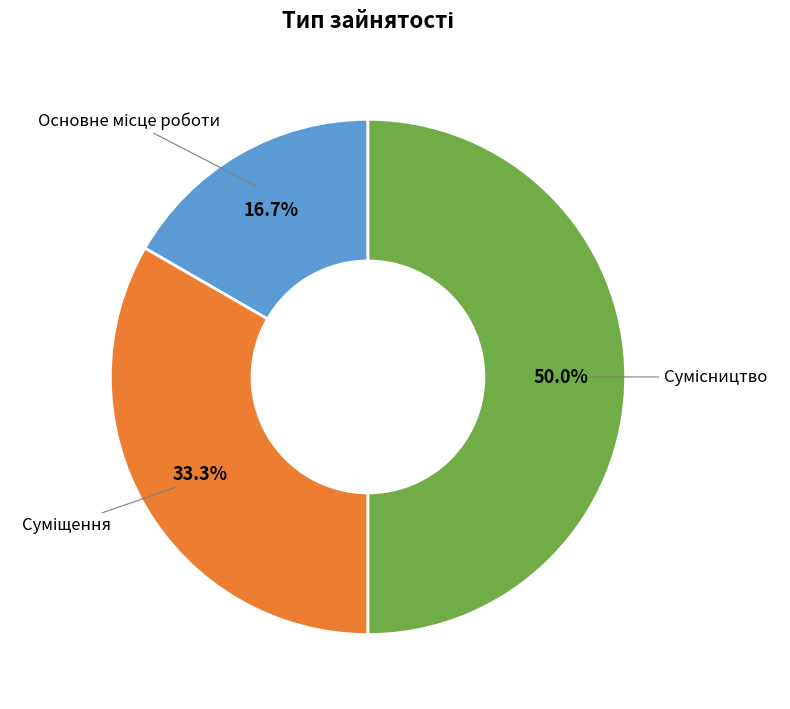

Count the number of slices in the pie.

3